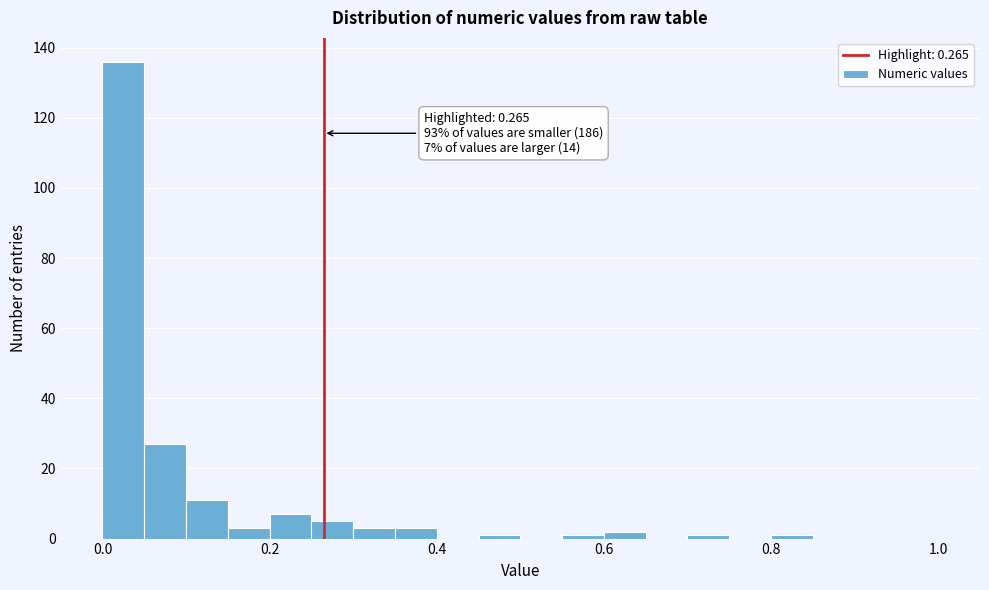

Around what value on the x-axis is the tallest bar? Give the approximate position of its centre, as read against the axis.

0.02